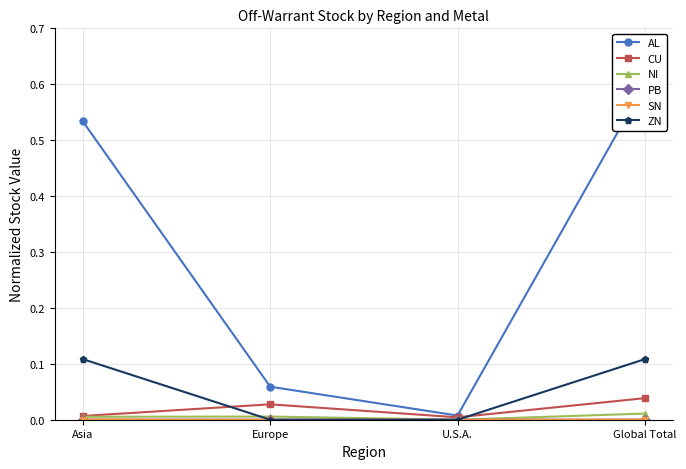

Which series has the largest total across all categories?

AL